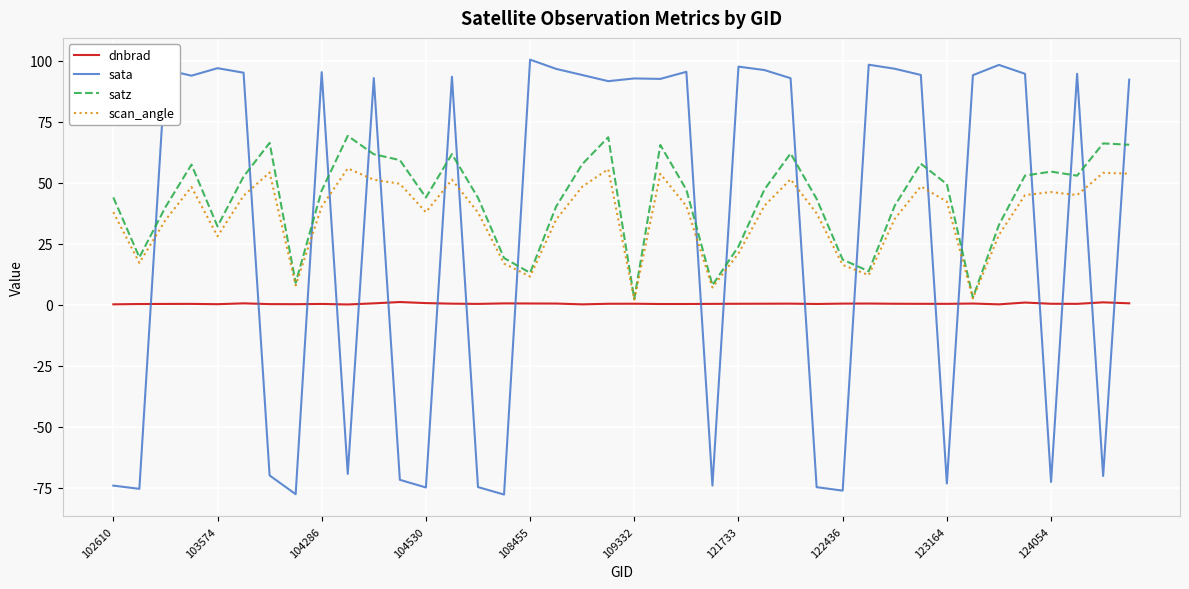

What is the minimum value for sata?

-77.8